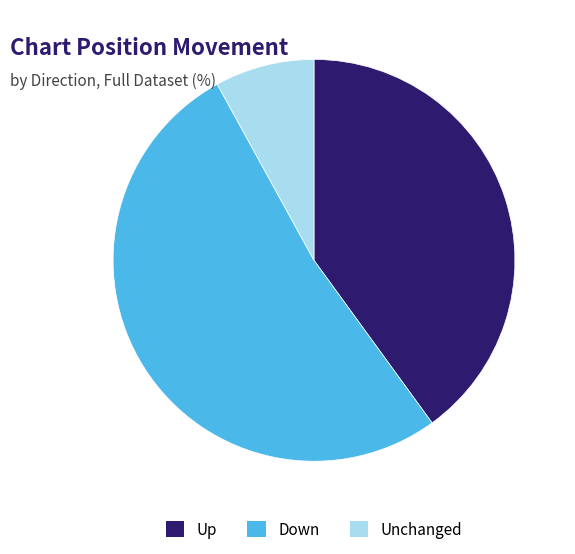

How many segments does this pie chart have?

3